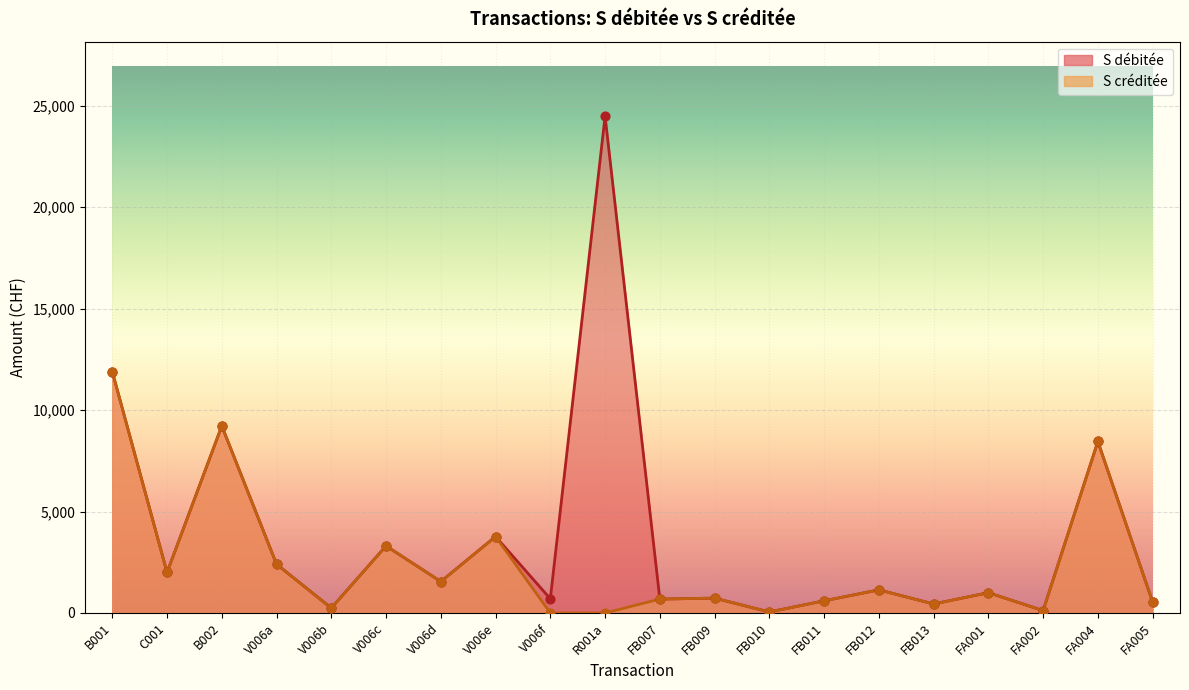

Which series has the largest total across all categories?

S débitée